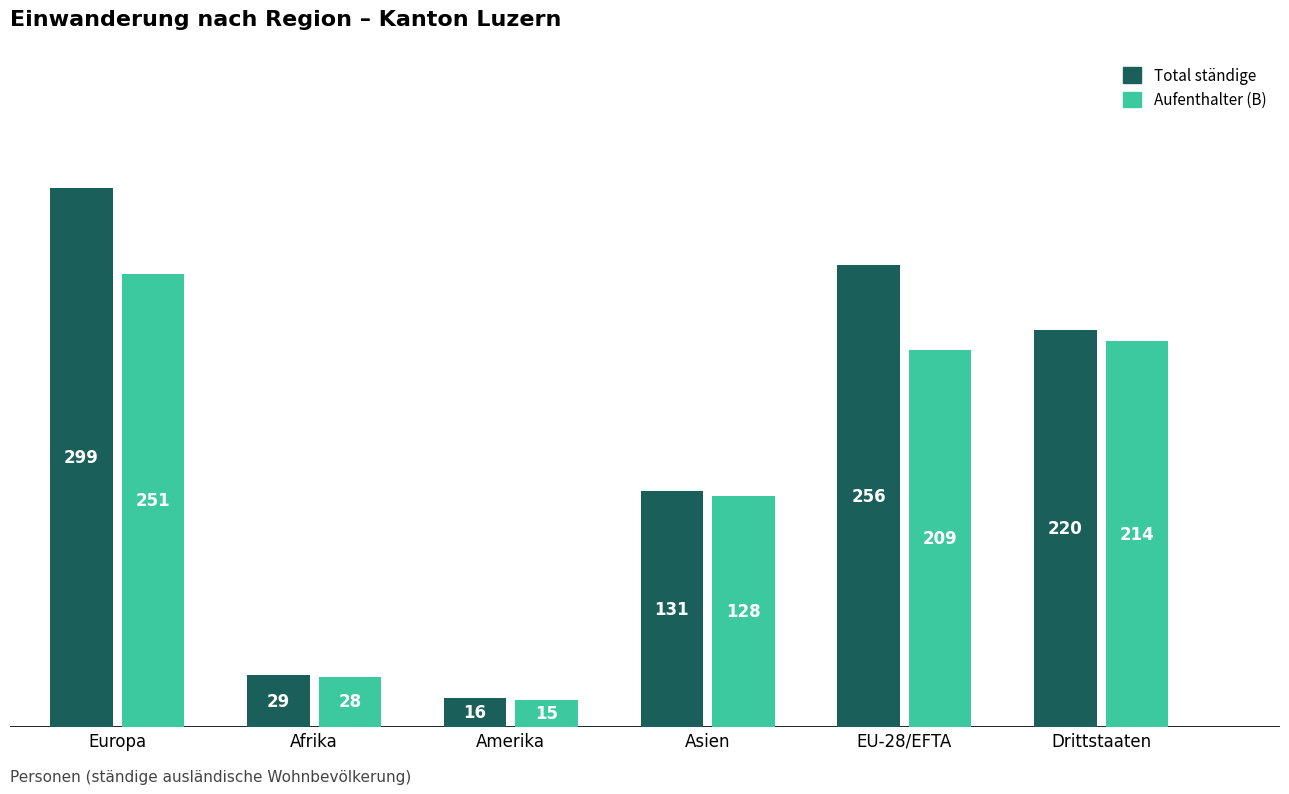

What is the difference between the Total ständige values at Europa and Drittstaaten?

79